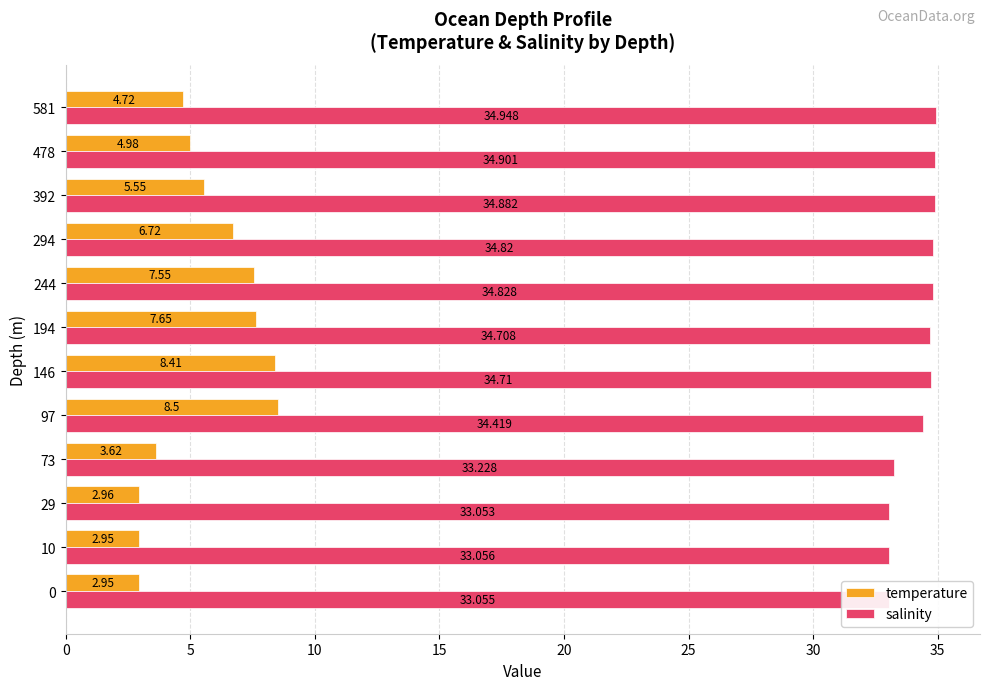

List the series in order of their overall mean, lowest first.

temperature, salinity